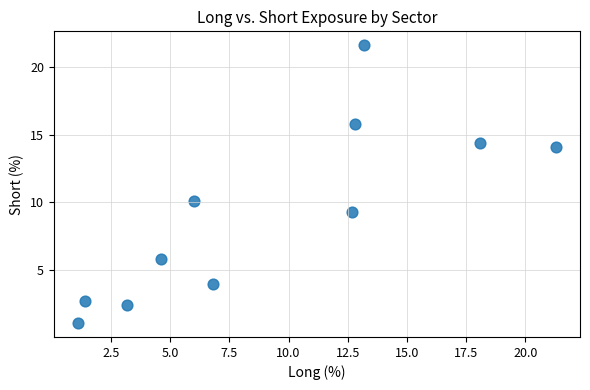

What is the average Y value?

9.2